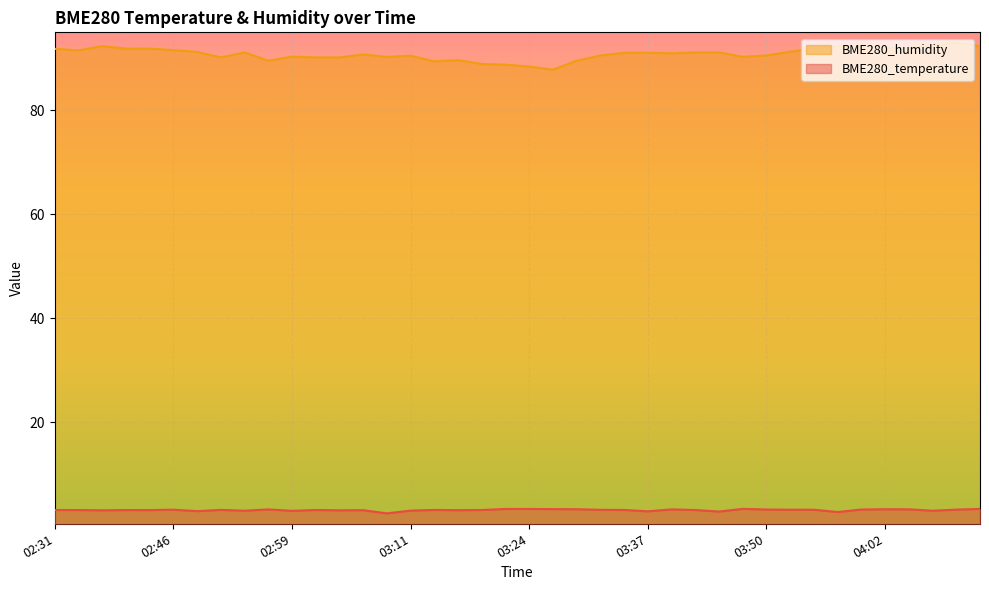

What is the difference between the BME280_temperature values at 03:55 and 03:24?

0.1